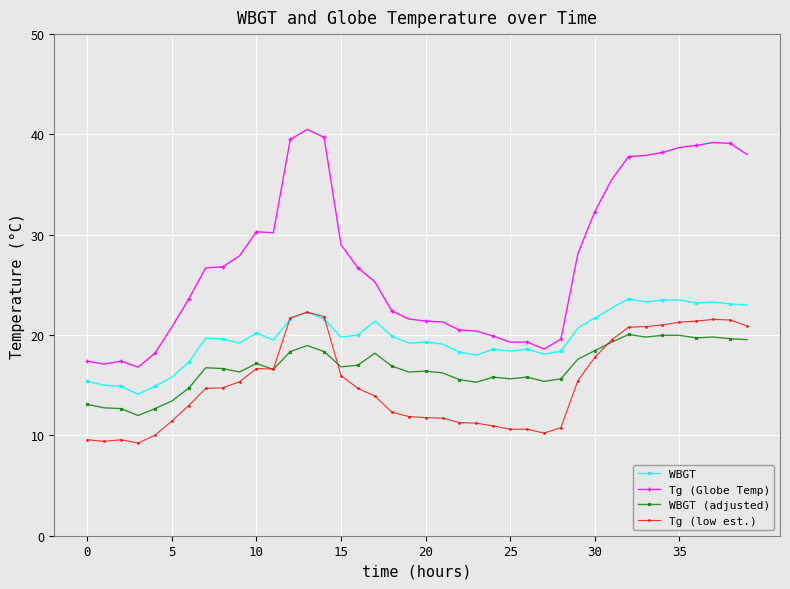

True or false: Tg (low est.) and Tg (Globe Temp) intersect in this chart.

False